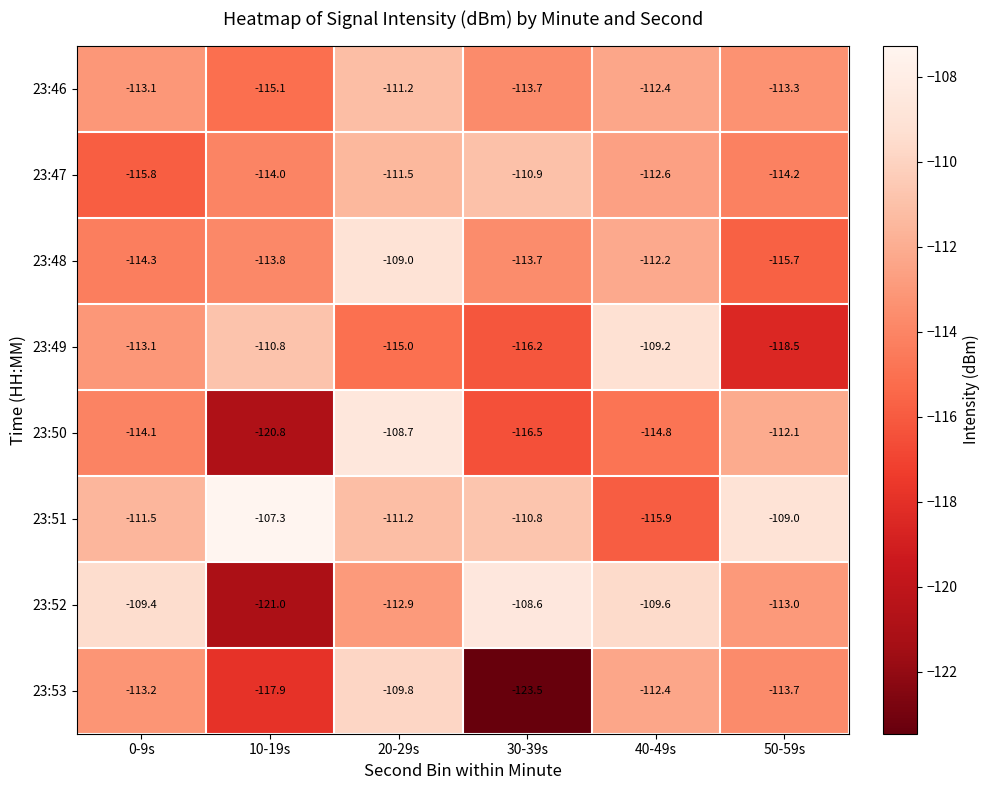

How many series are shown in this chart?

8